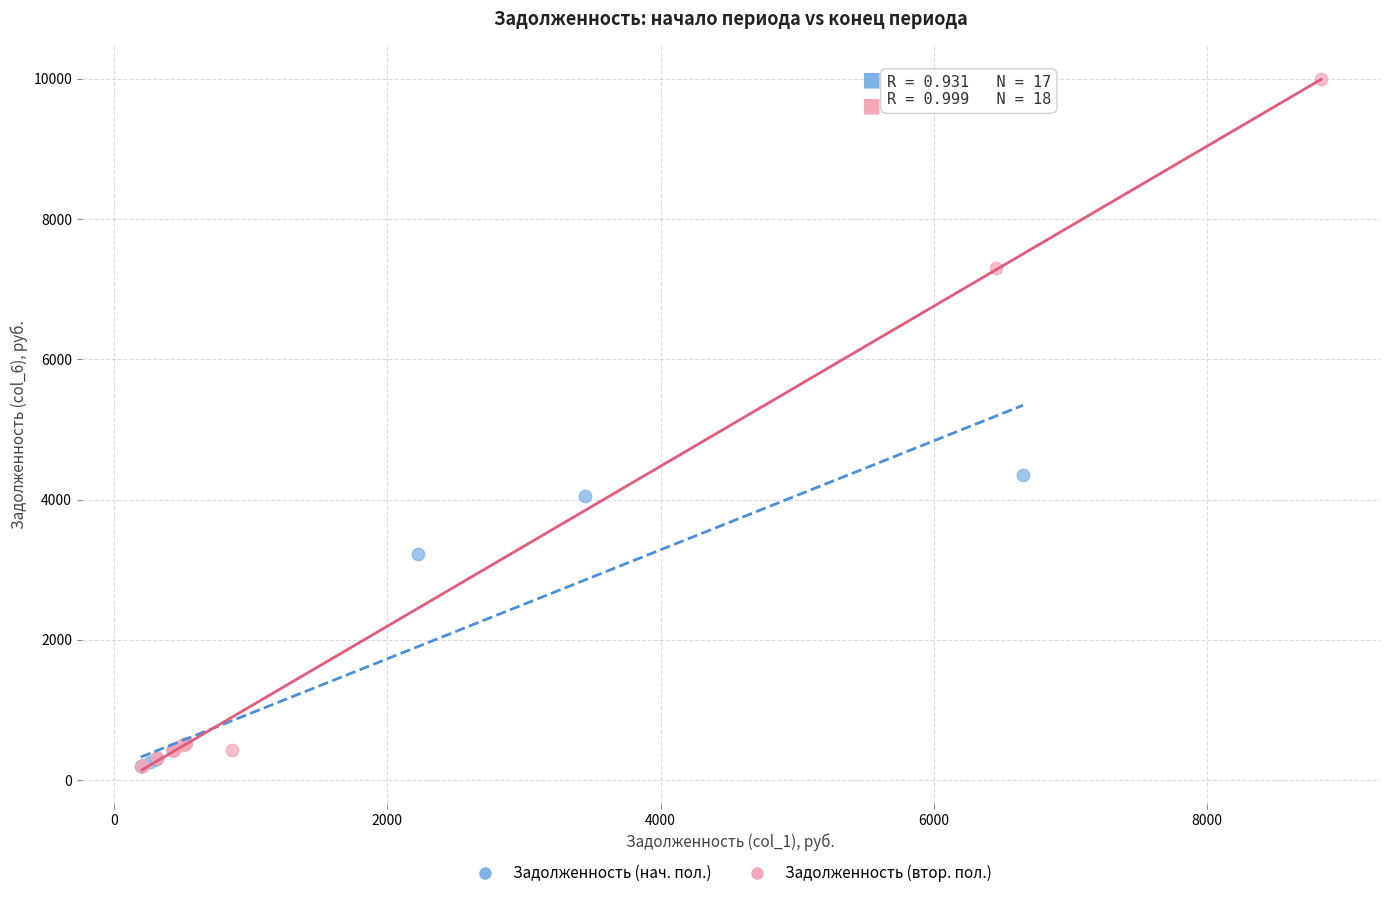

Which series reaches the maximum Y coordinate?

Задолженность (втор. пол.)